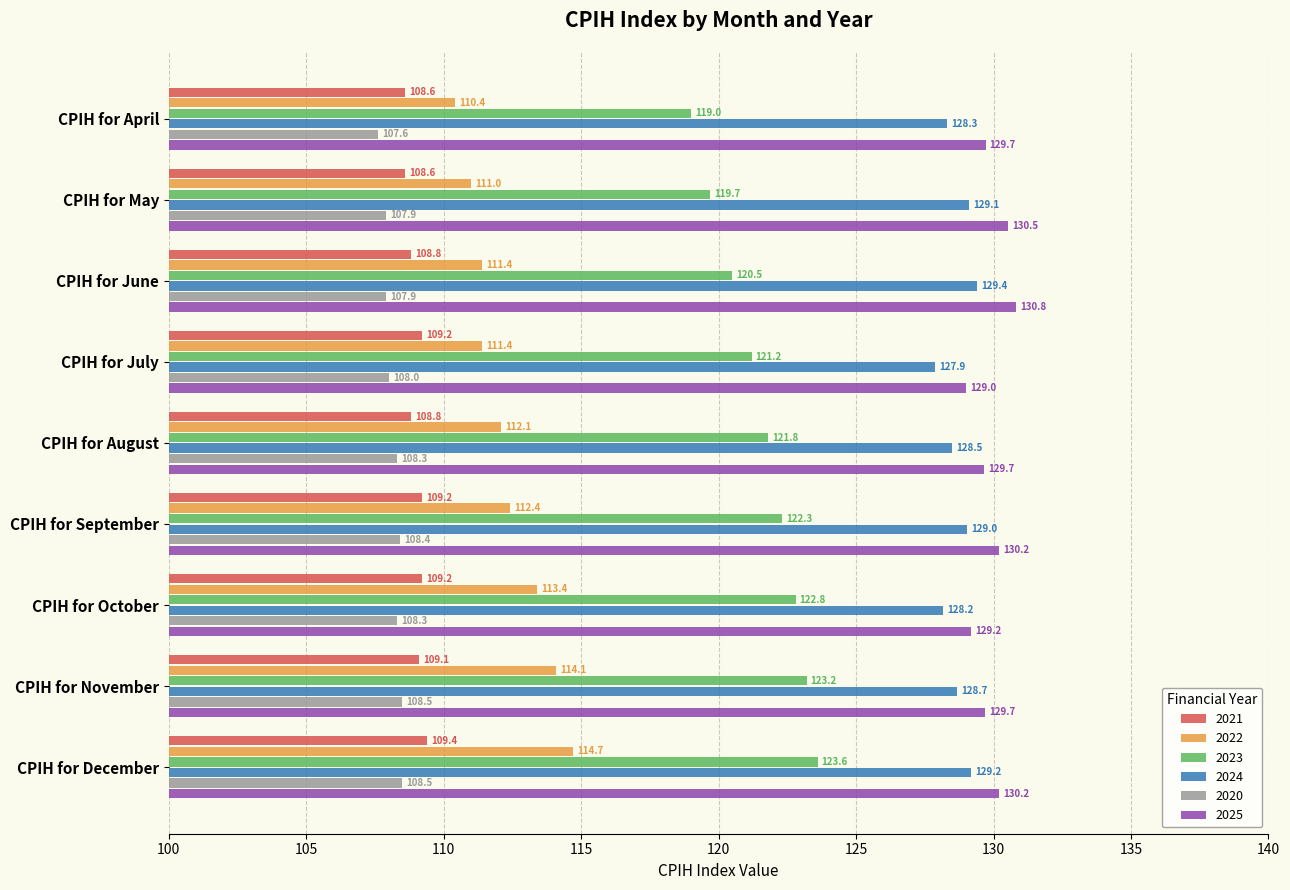

How many values in the 2024 series exceed 128?

8